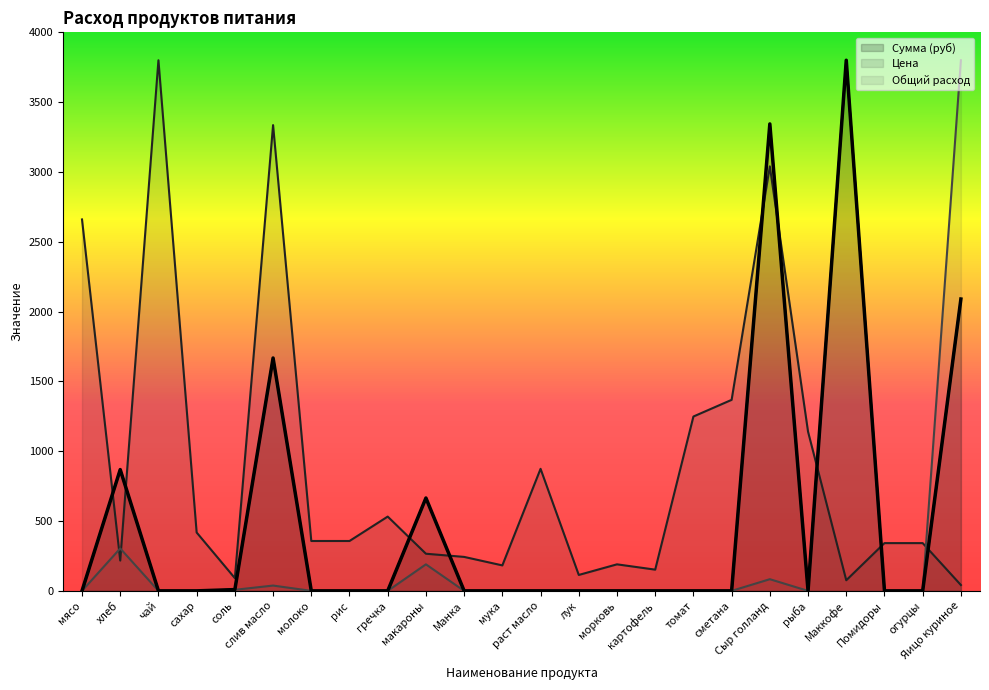

What is the sum of all Цена values?

21388.3